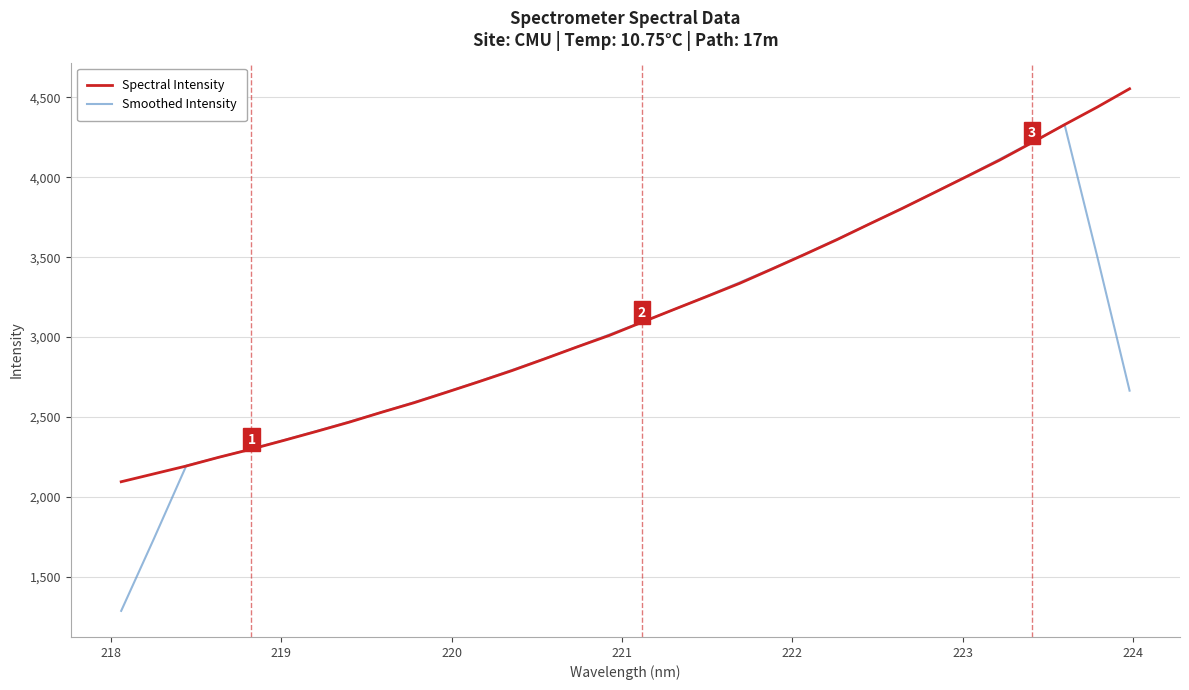

What is the highest value of the Smoothed Intensity series?

4329.5